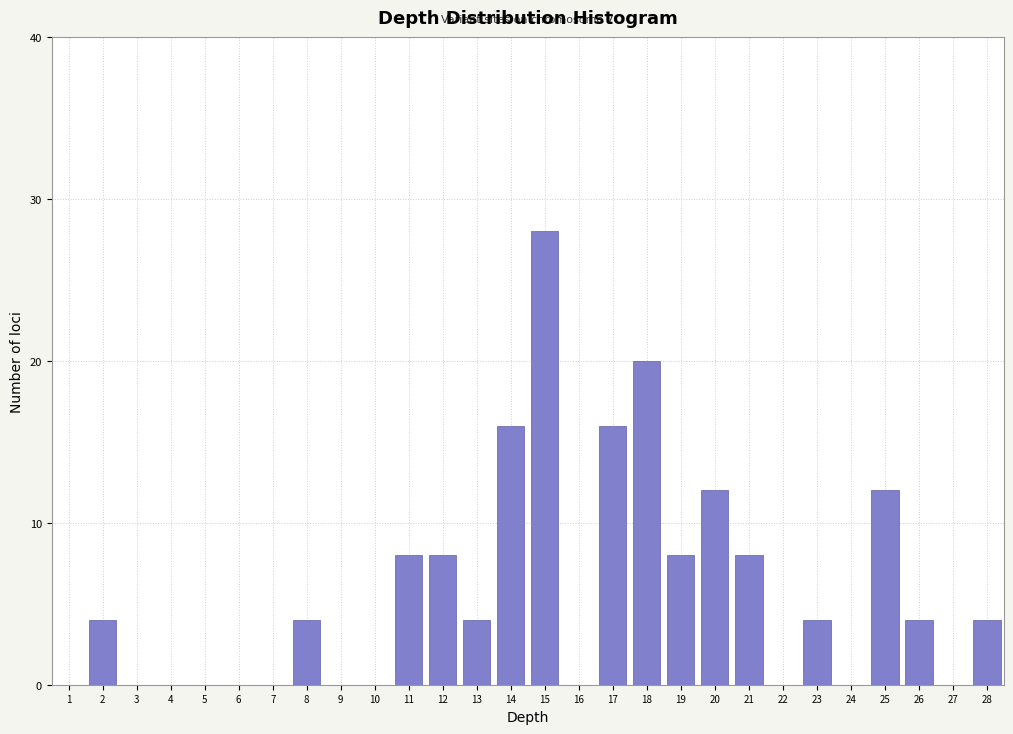

Which range on the x-axis has the tallest bar?

14.5 to 15.5